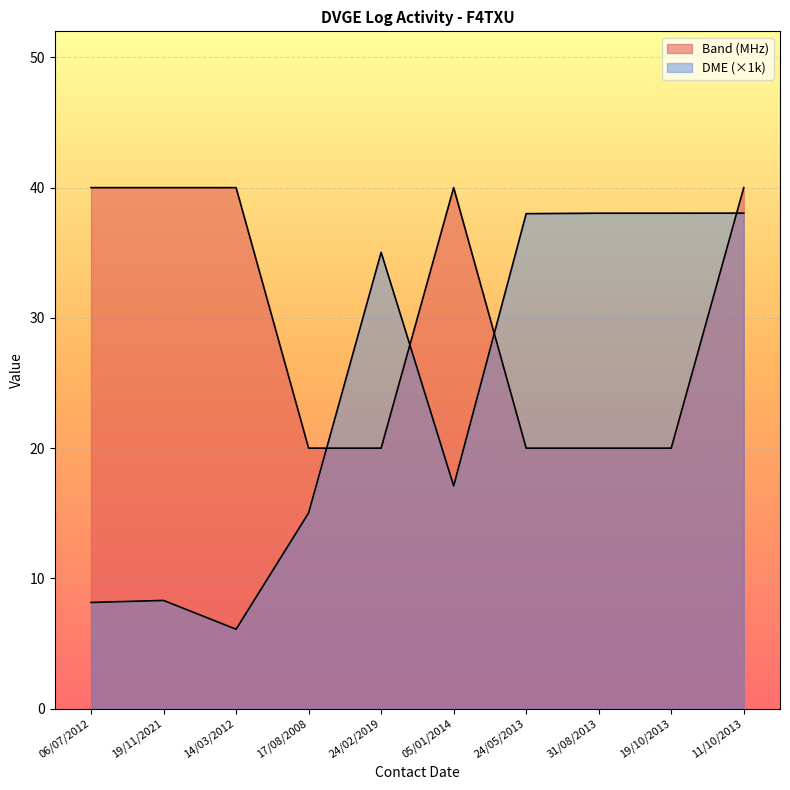

At which label is DME_code closest to 22?

05/01/2014